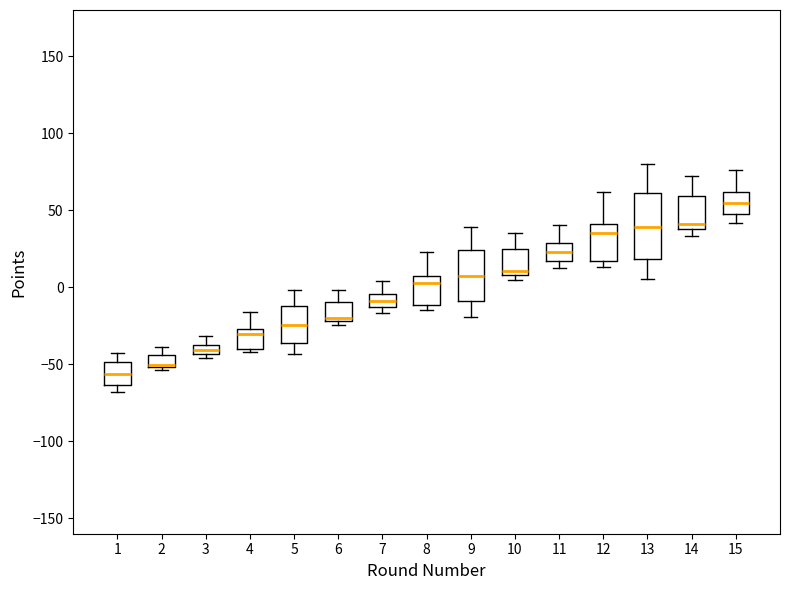

Where does the upper whisker of the box at x = 3 end on the y-axis? The values are not printed on the chart, so give them approximately, as read against the axis.

-30